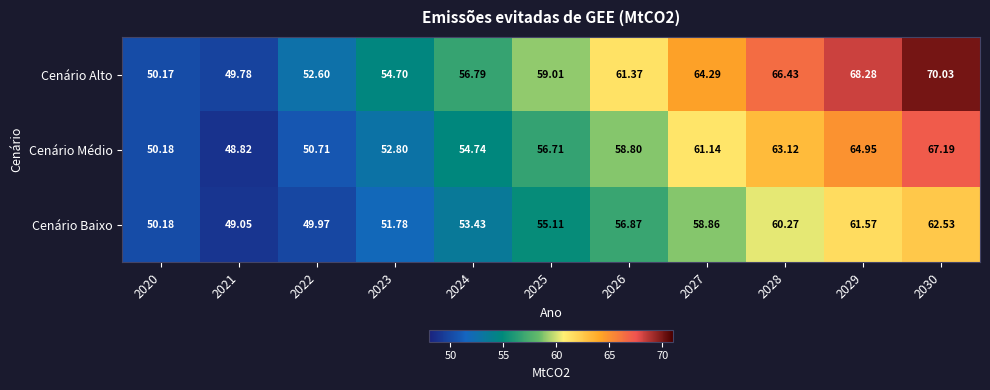

What is the minimum value shown in the chart?

48.8